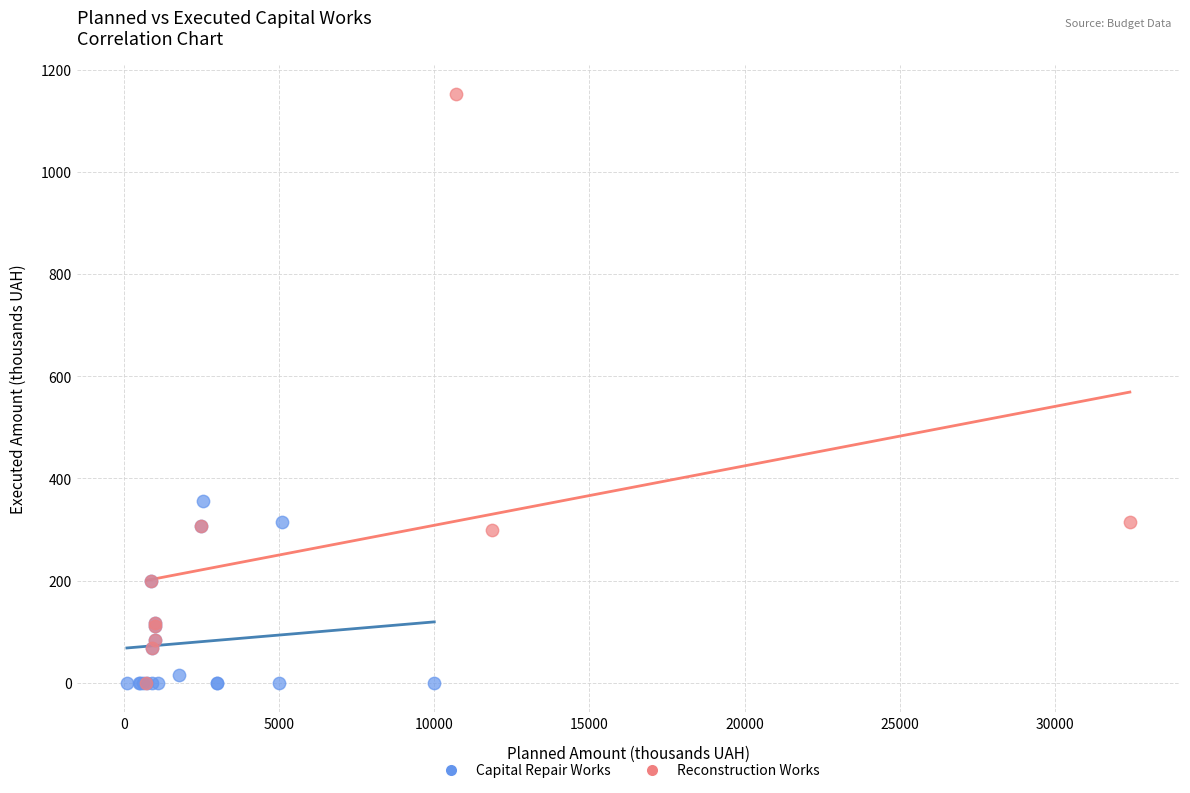

Which series contains the highest Y value?

Reconstruction Works